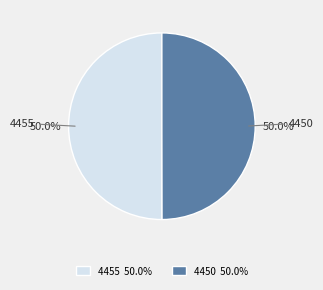

Count the number of slices in the pie.

2